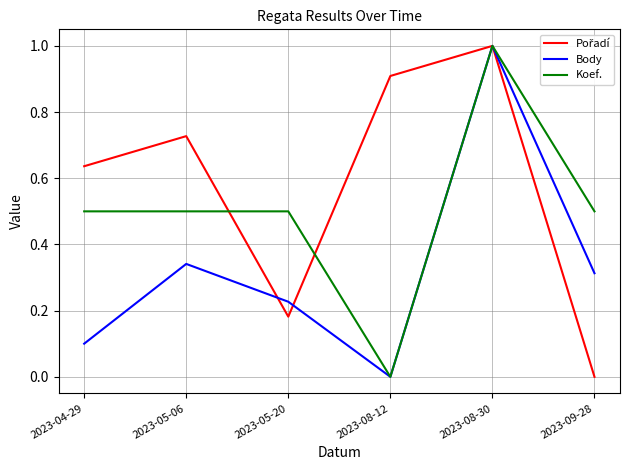

How many lines are shown in the chart?

3